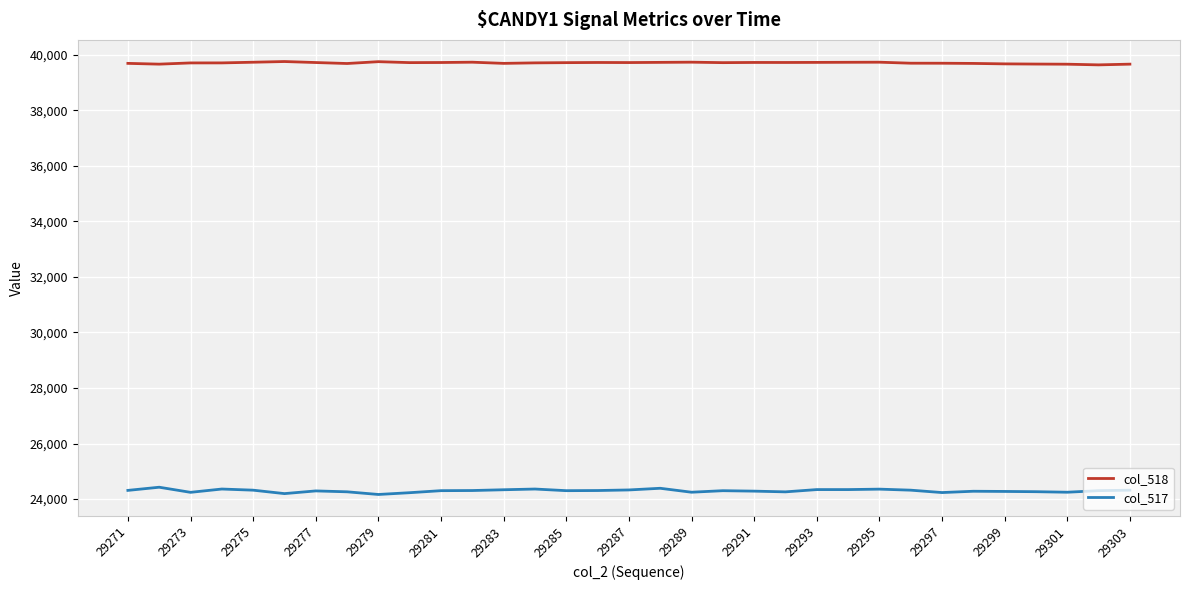

Which series has the largest total across all categories?

col_518